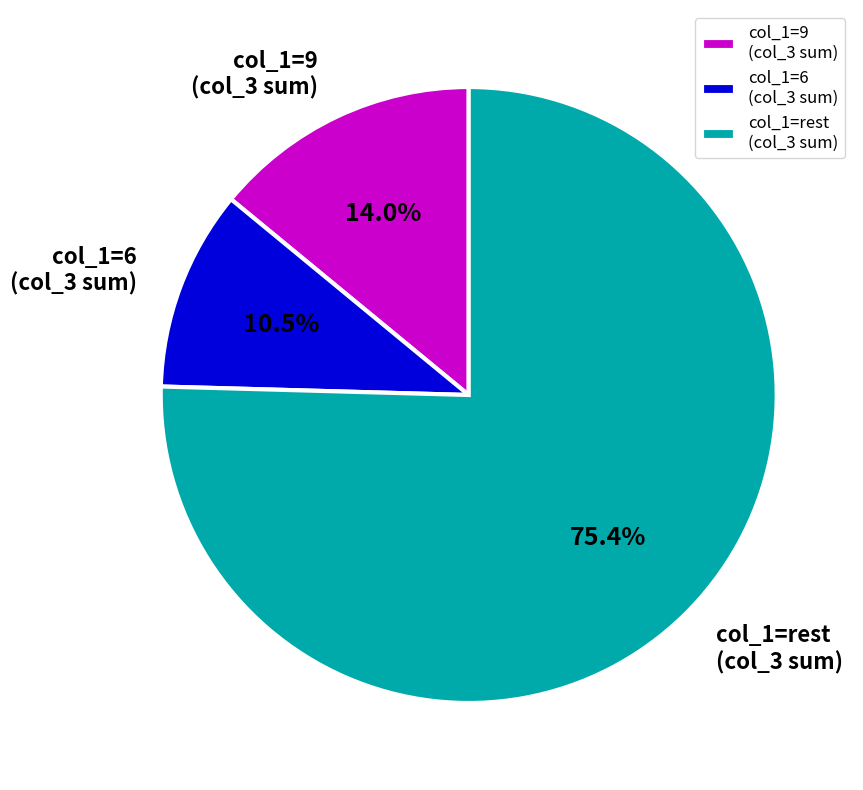

Is there any slice that represents more than half of the pie?

Yes